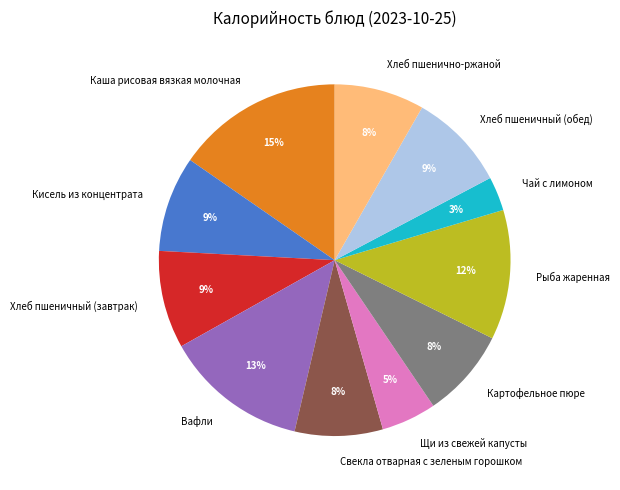

To the nearest percent, what portion does Картофельное пюре represent?

8%